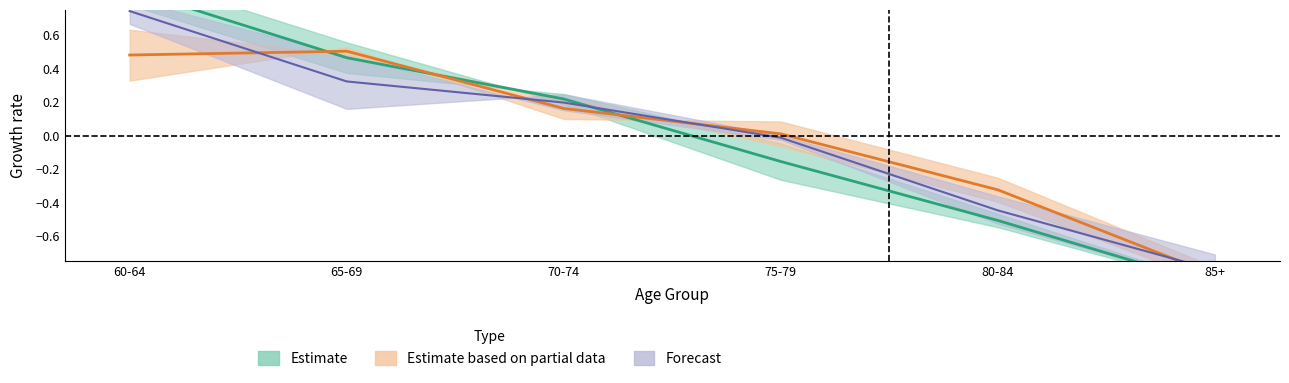

What position from the right is 65-69?

5